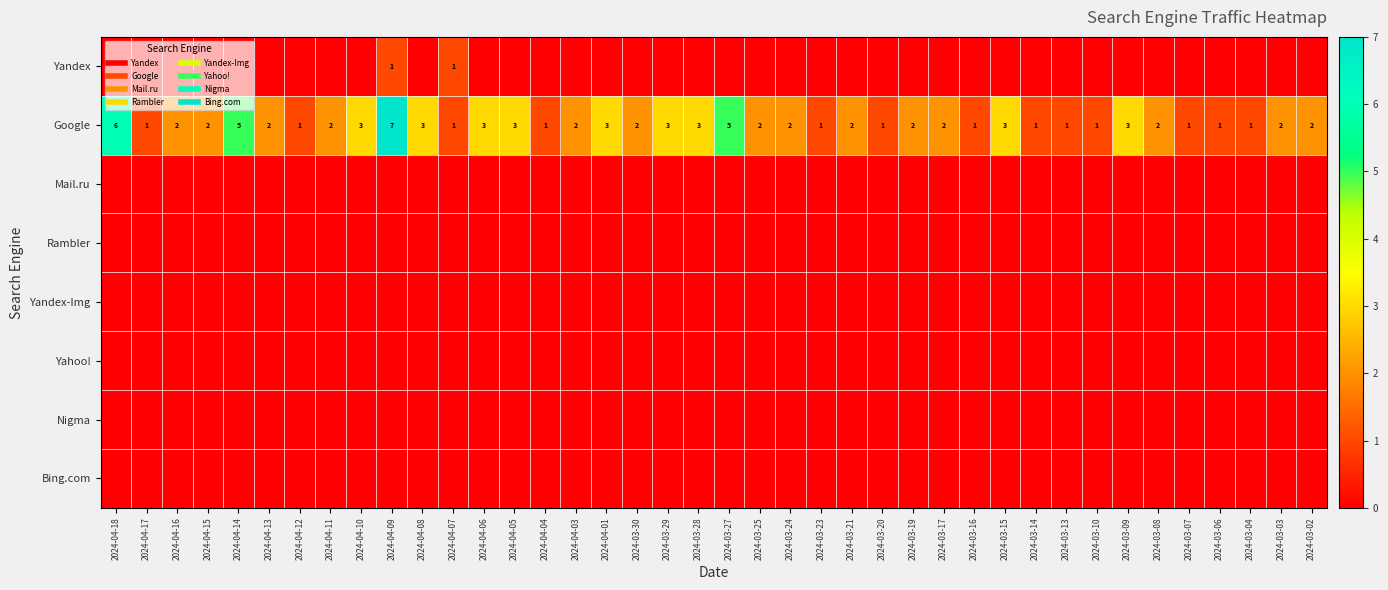

Which has a higher value, 2024-04-01 or 2024-03-04?

2024-04-01